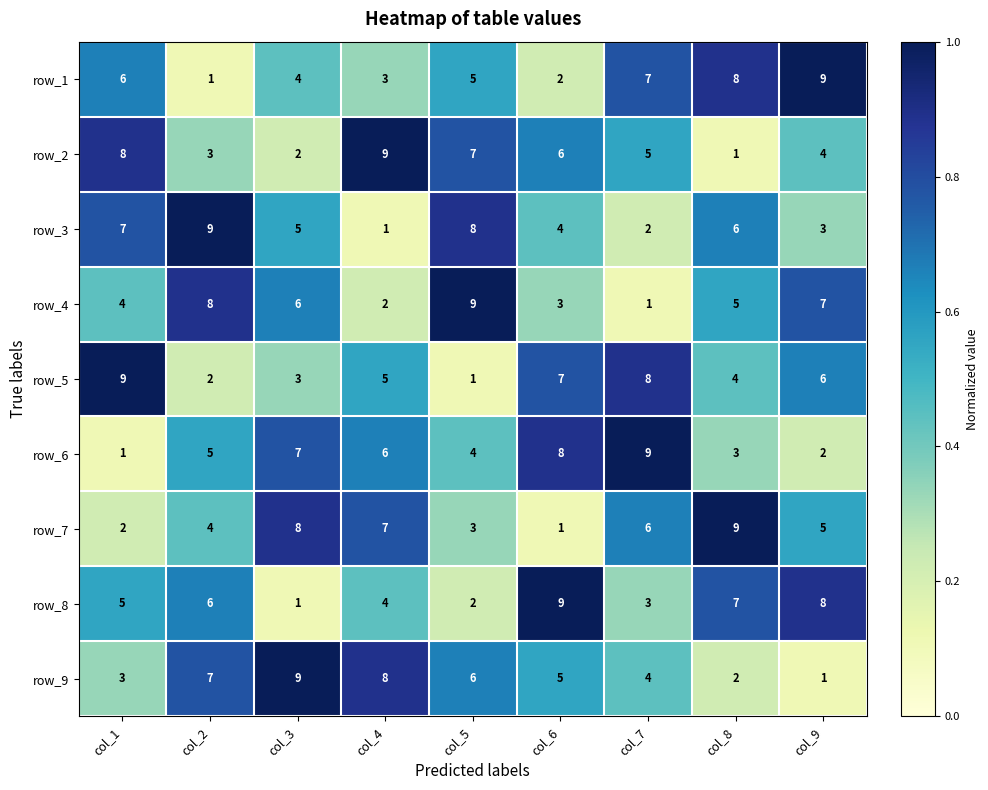

Rank the series at col_8 from highest to lowest value.

row_7, row_1, row_8, row_3, row_4, row_5, row_6, row_9, row_2